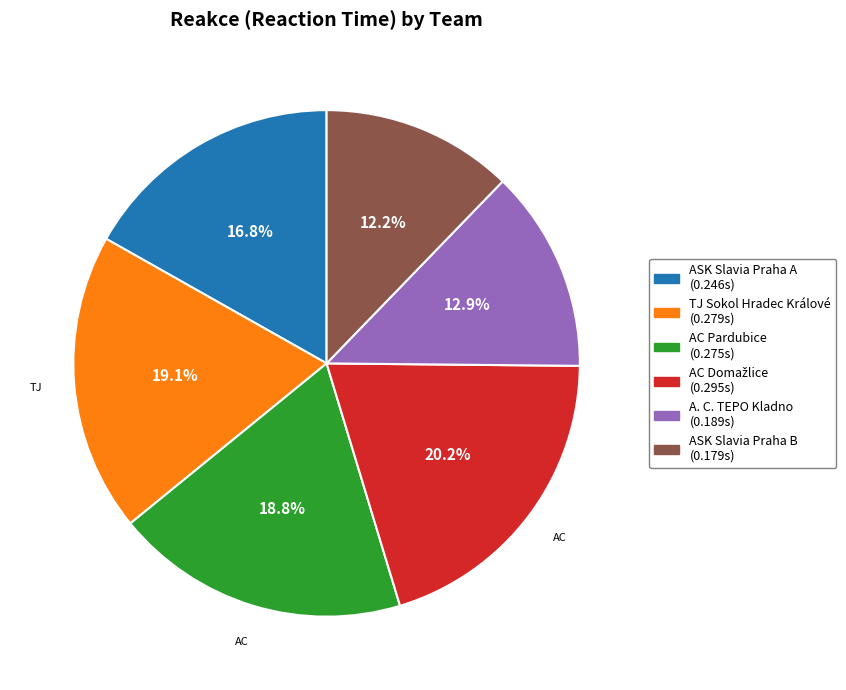

Is there any slice that represents more than half of the pie?

No